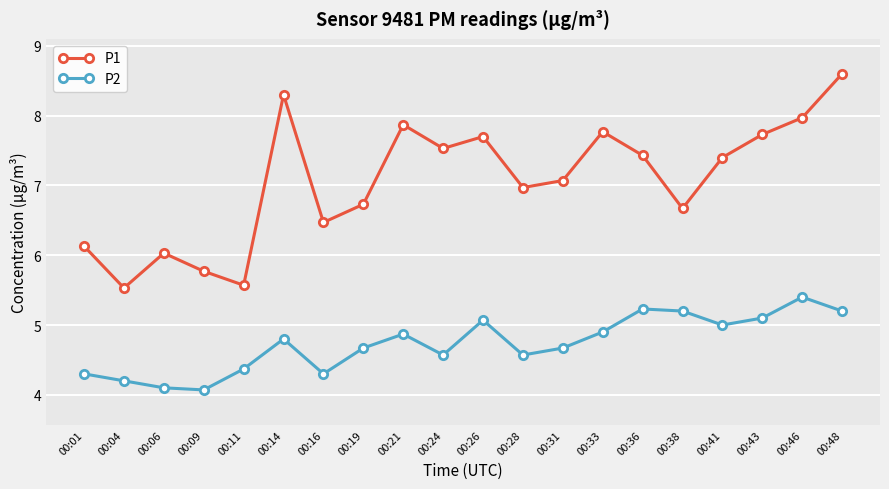

Is this an area chart (filled region under the line)?

No